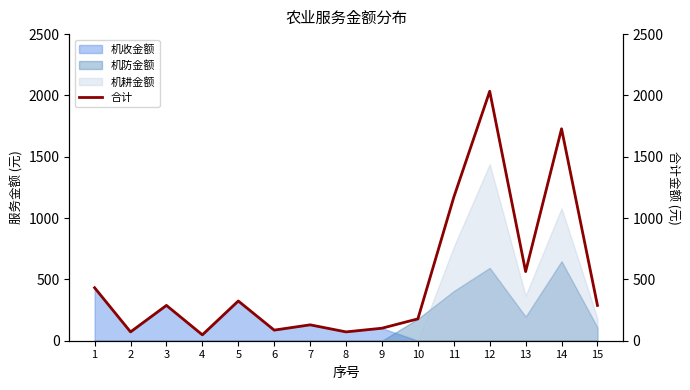

The value at 7 is 129.6. True or false?

True